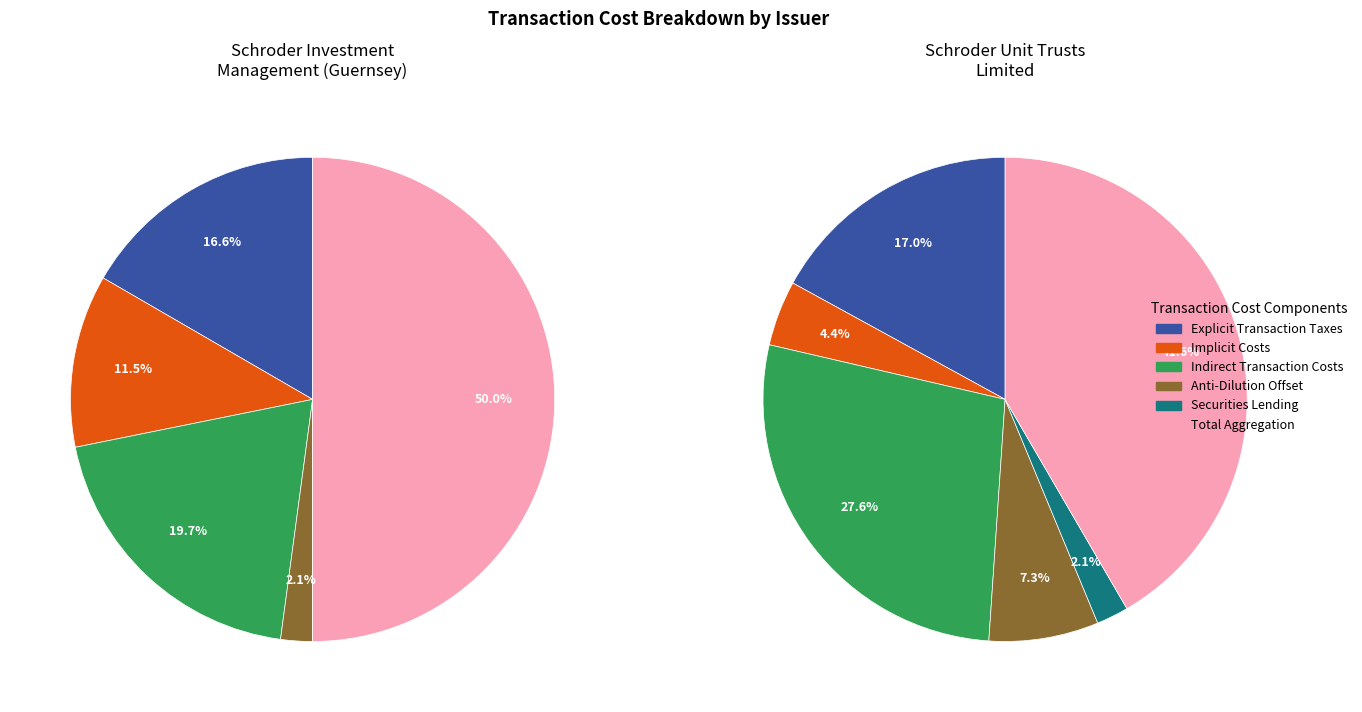

What is the smallest slice in the pie chart?

2